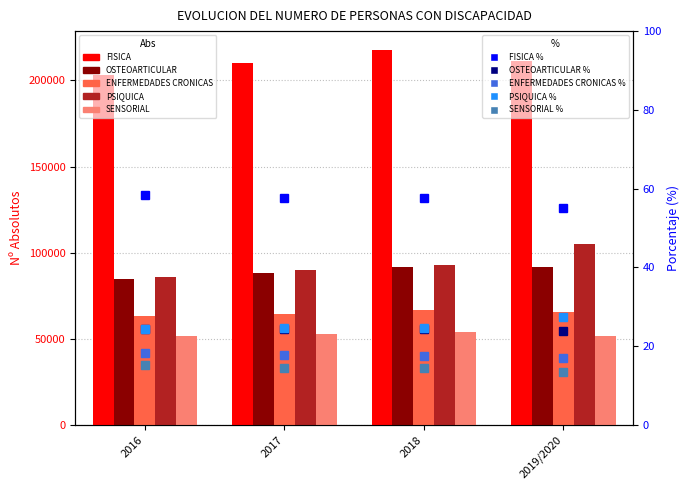

Is it true that FISICA equals 202994 at 2016?

True